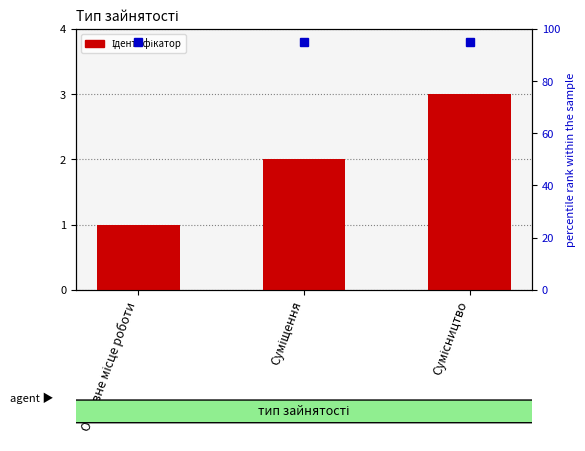

At which category does the chart reach its peak across all series?

Сумісництво